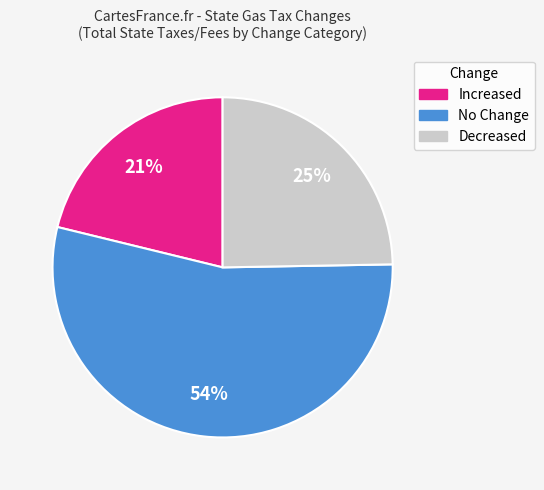

Approximately how many times larger is the value at Decreased compared to Increased?

1.2